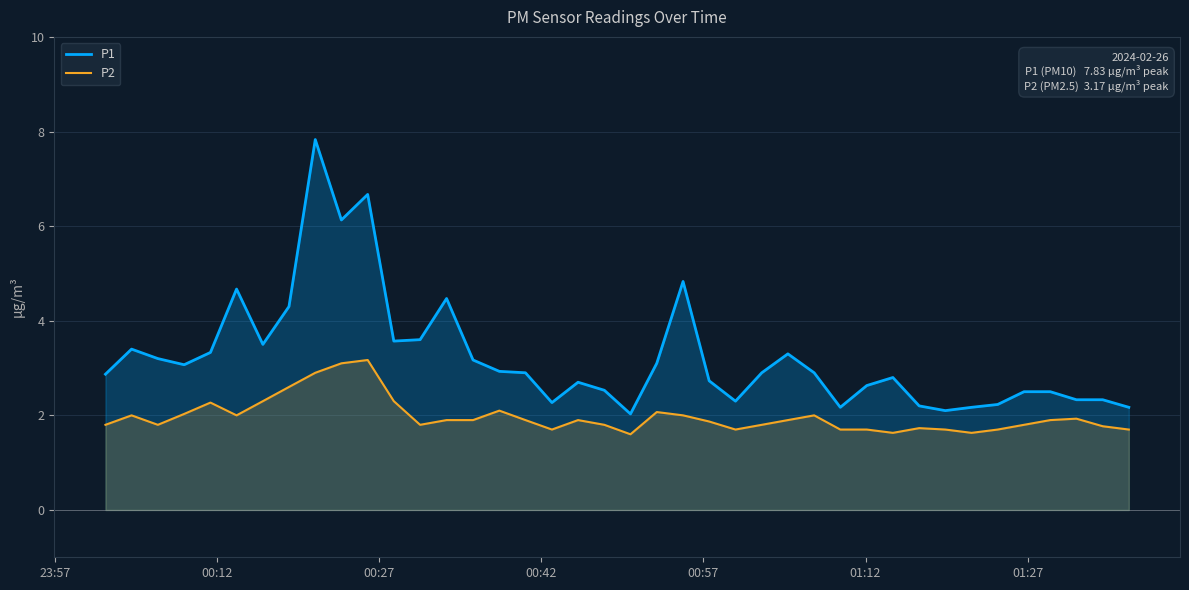

Rank the series by their average value, from highest to lowest.

P1, P2